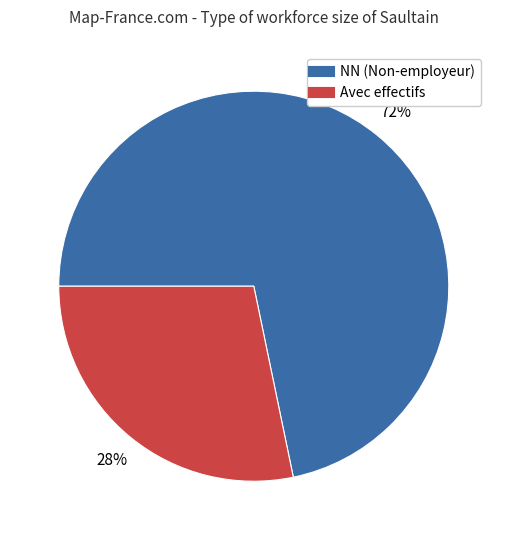

To the nearest percent, what is the average slice percentage?

50%